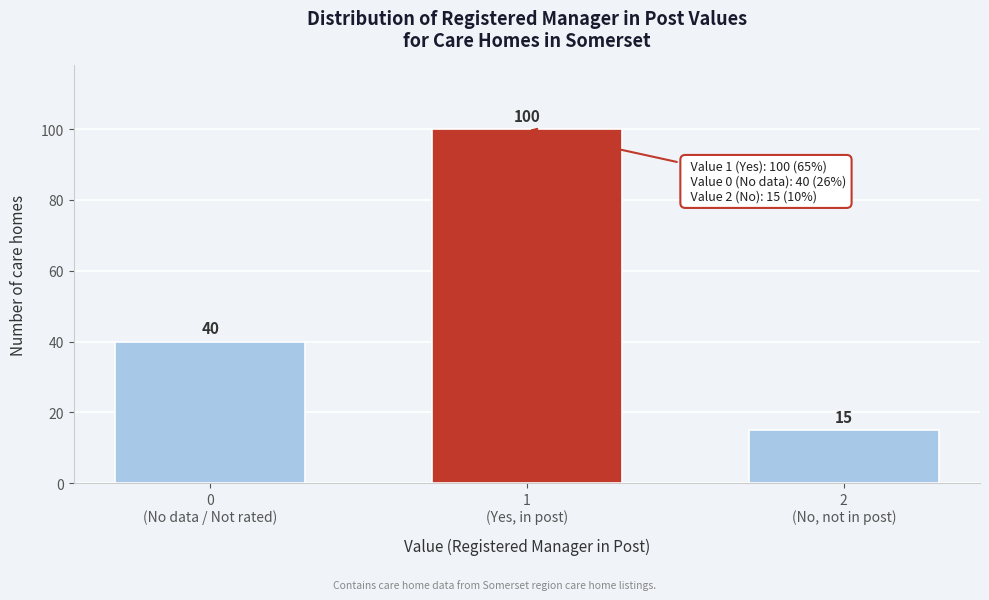

Reading left to right, transcribe all the data shown in this chart.

40	100	15